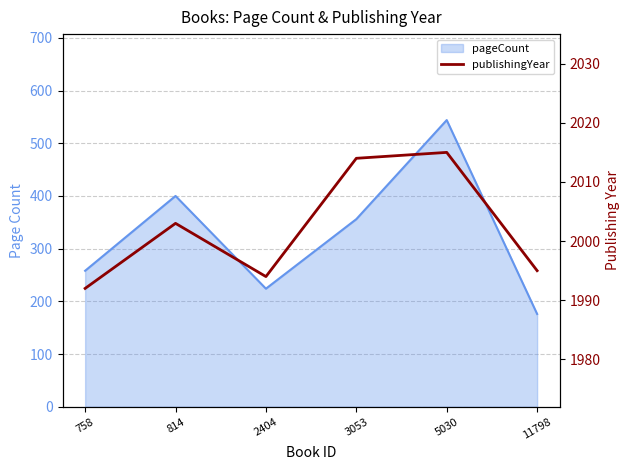

True or false: there are more than 1 points higher than both neighbors.

True